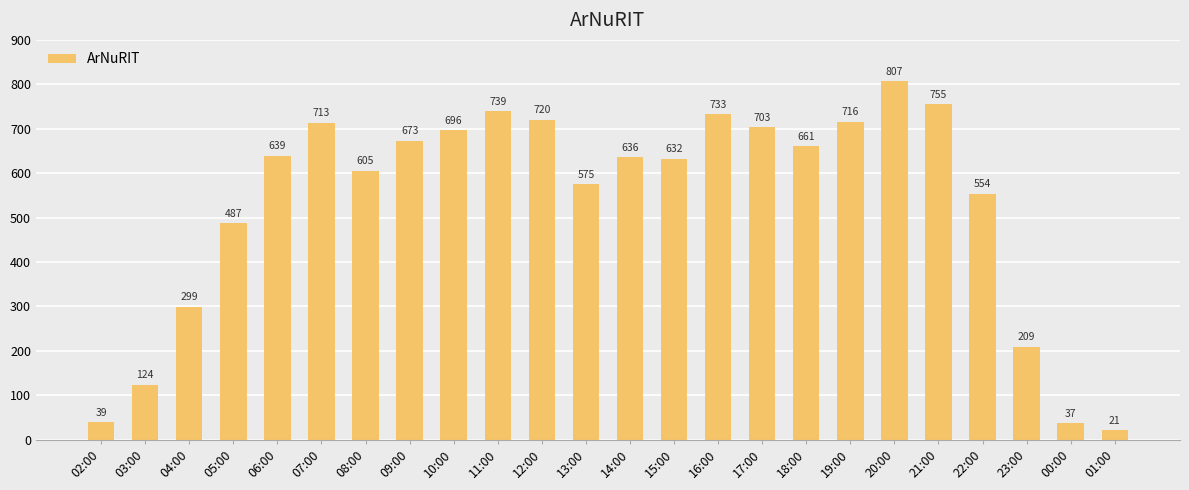

What is the difference between the maximum and second lowest values?

770